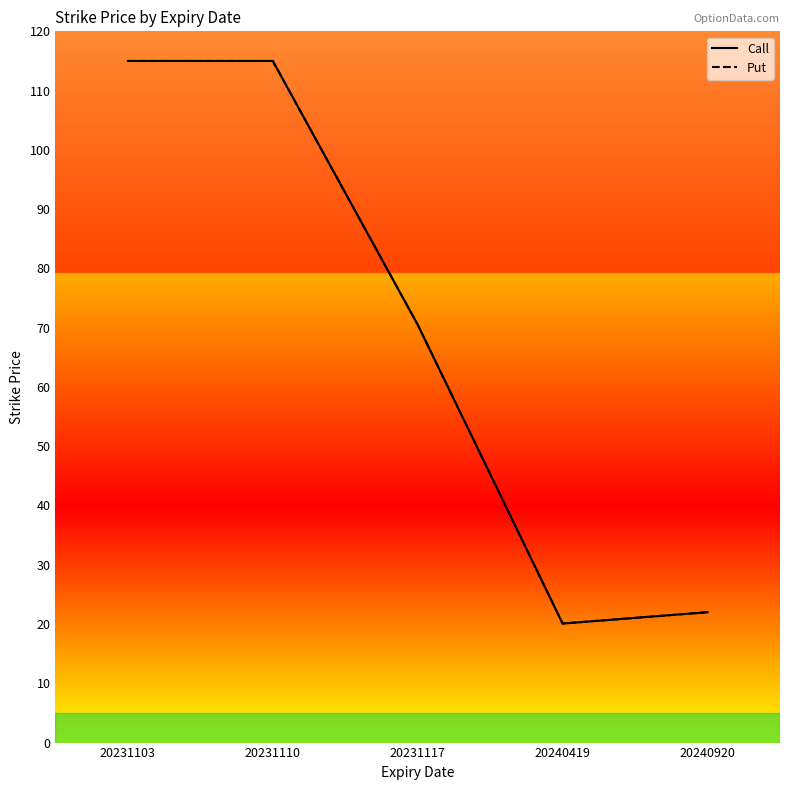

Read the Call value at 20240419.

20.1